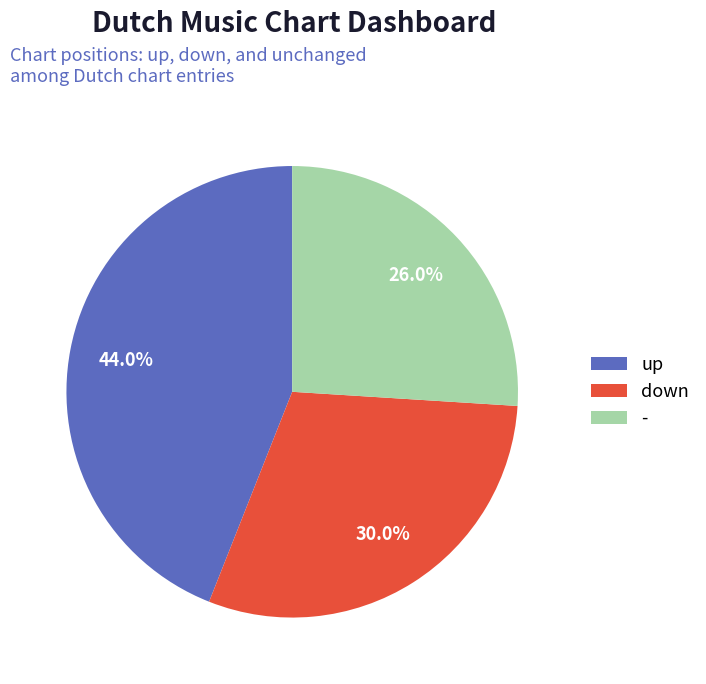

Count the number of slices in the pie.

3